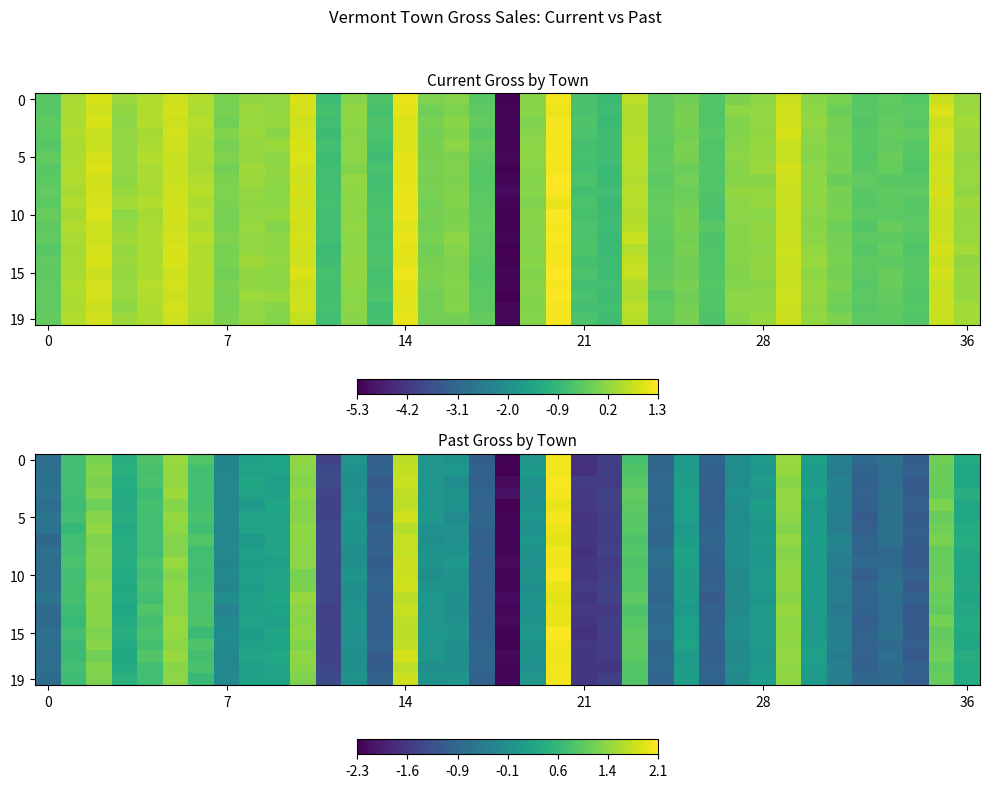

At which label does row_5 first exceed 0?

7